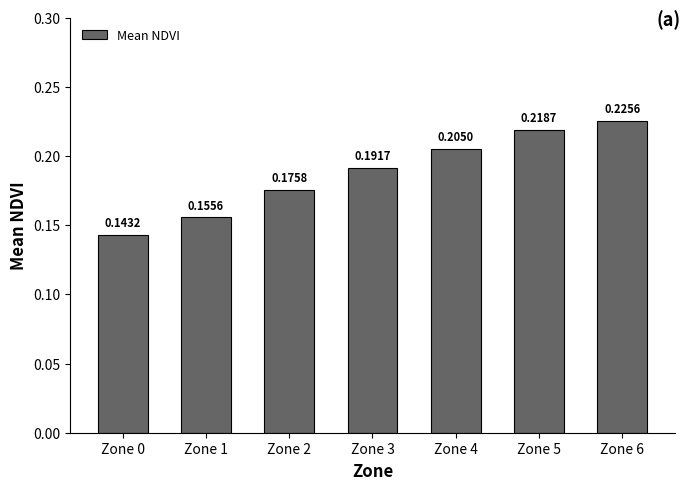

The value at Zone 3 is 0.1. True or false?

False